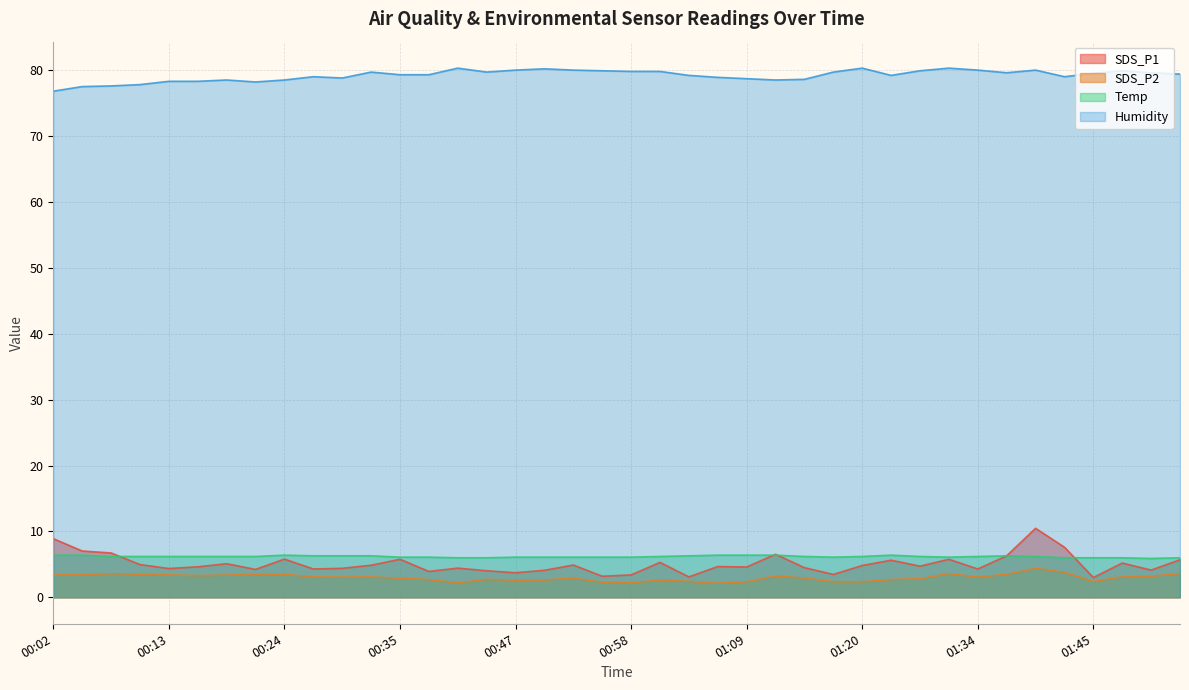

What is the average value of the SDS_P2 series?

3.0